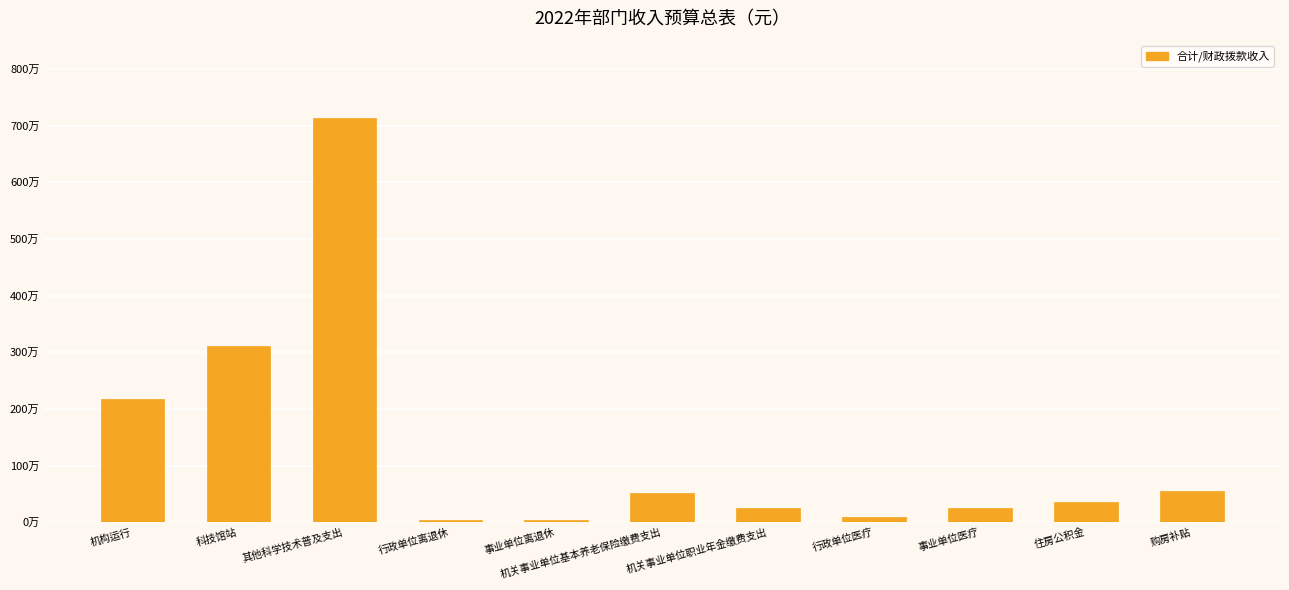

Is it true that the value at 其他科学技术普及支出 is 12061520?

False